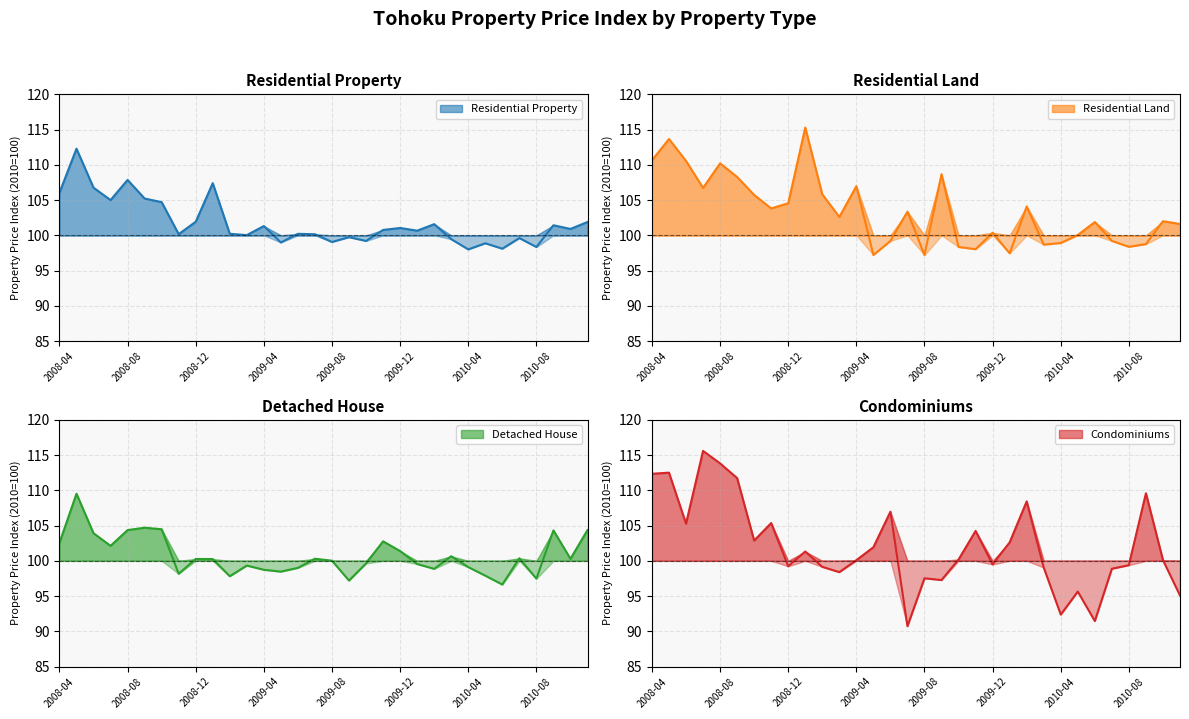

True or false: Detached House has a value of 46.1 at 2010-01.

False